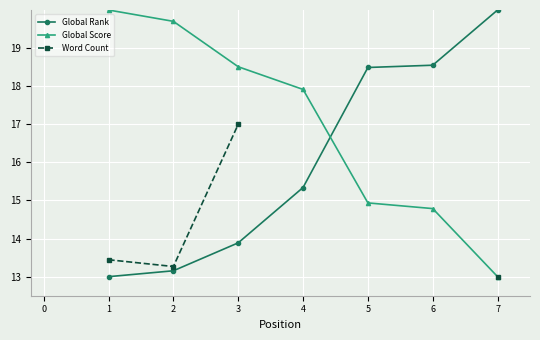

What is the average value of the Global Score series?

17.0